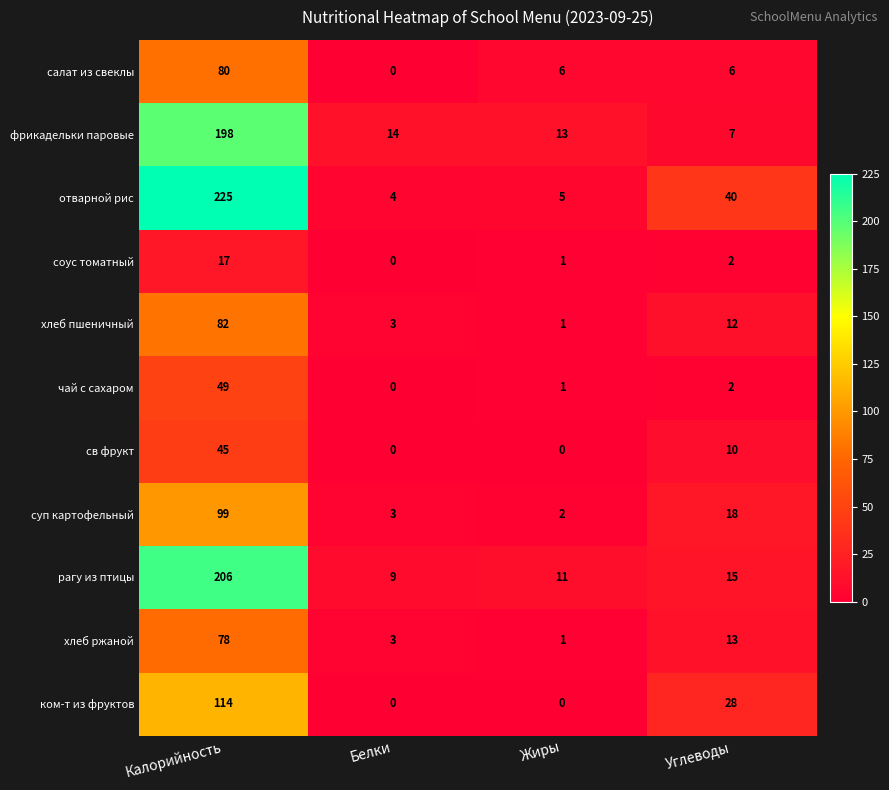

Rank the categories by хлеб пшеничный value from highest to lowest.

Калорийность, Углеводы, Белки, Жиры